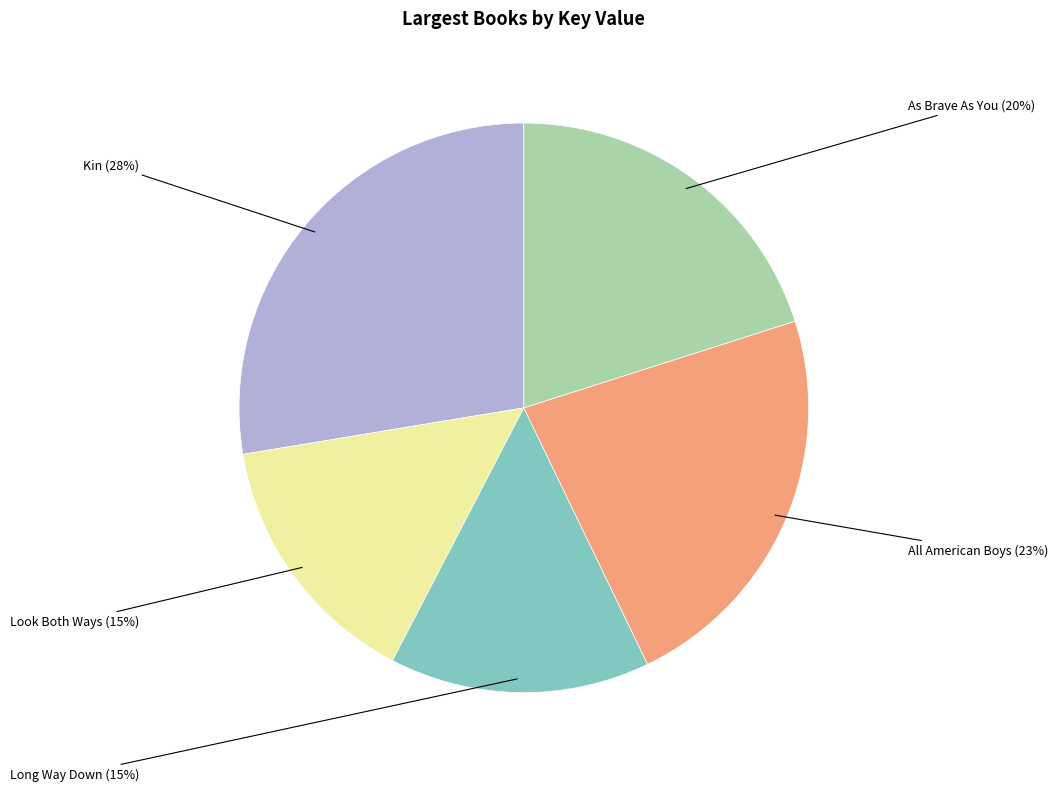

Count the number of slices in the pie.

5